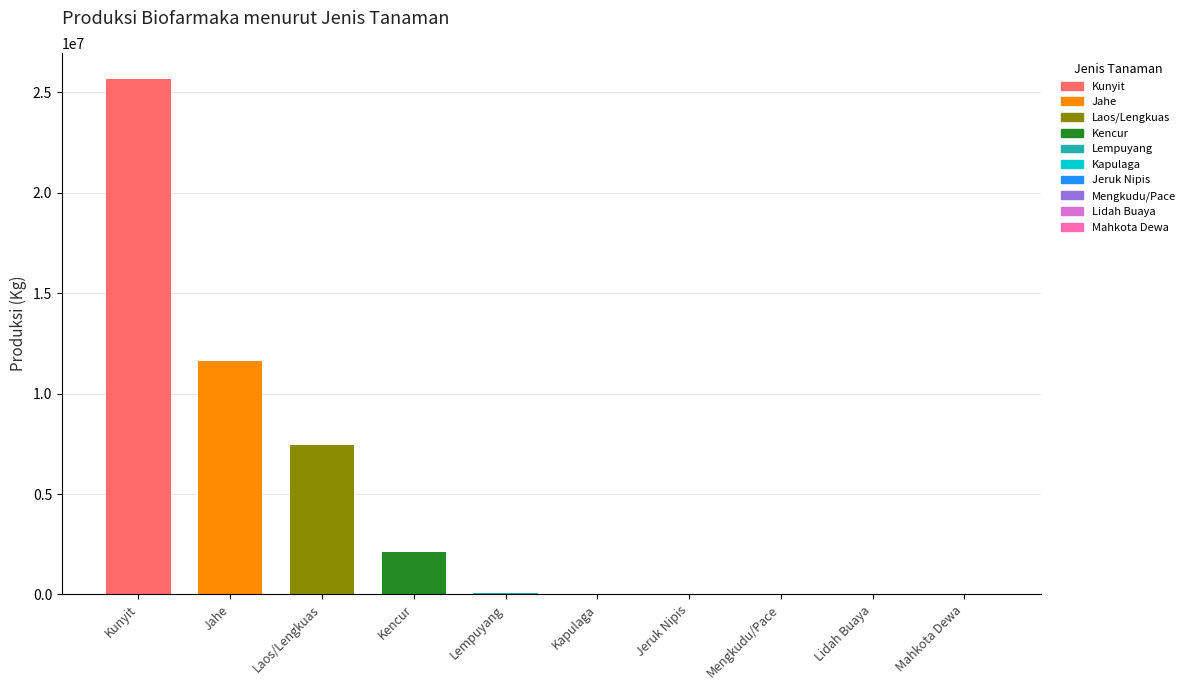

The value at Lidah Buaya is 5524.1. True or false?

True